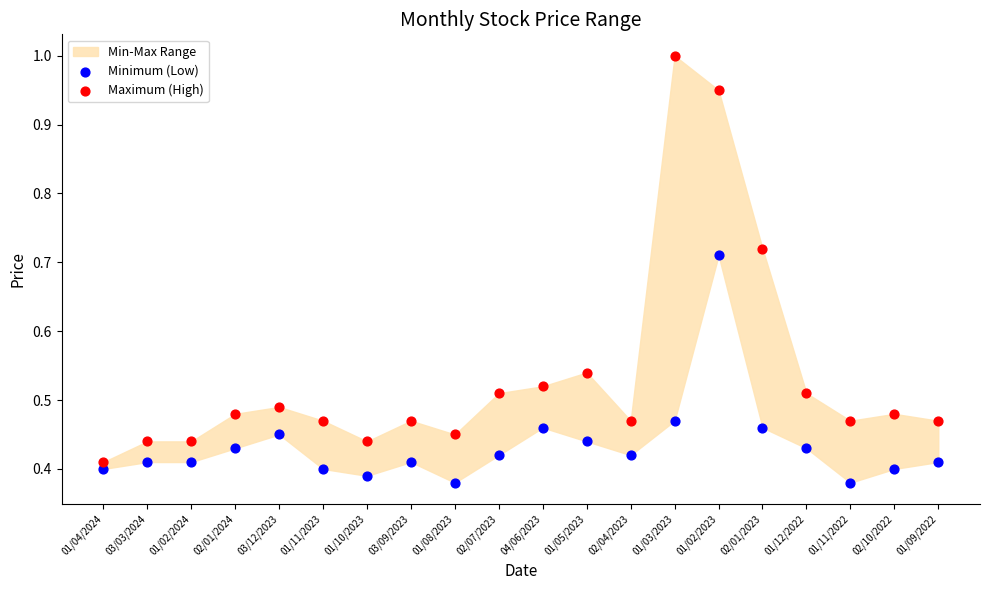

Which series contains the lowest Y value?

Minimum (Low)